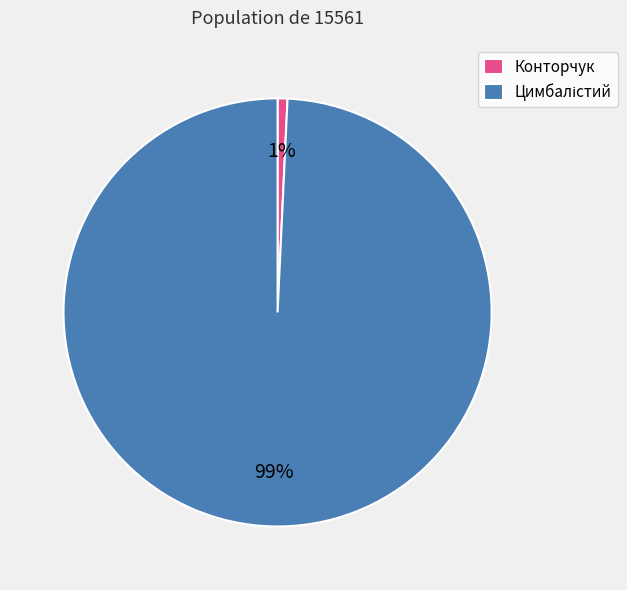

How many slices are in this pie chart?

2